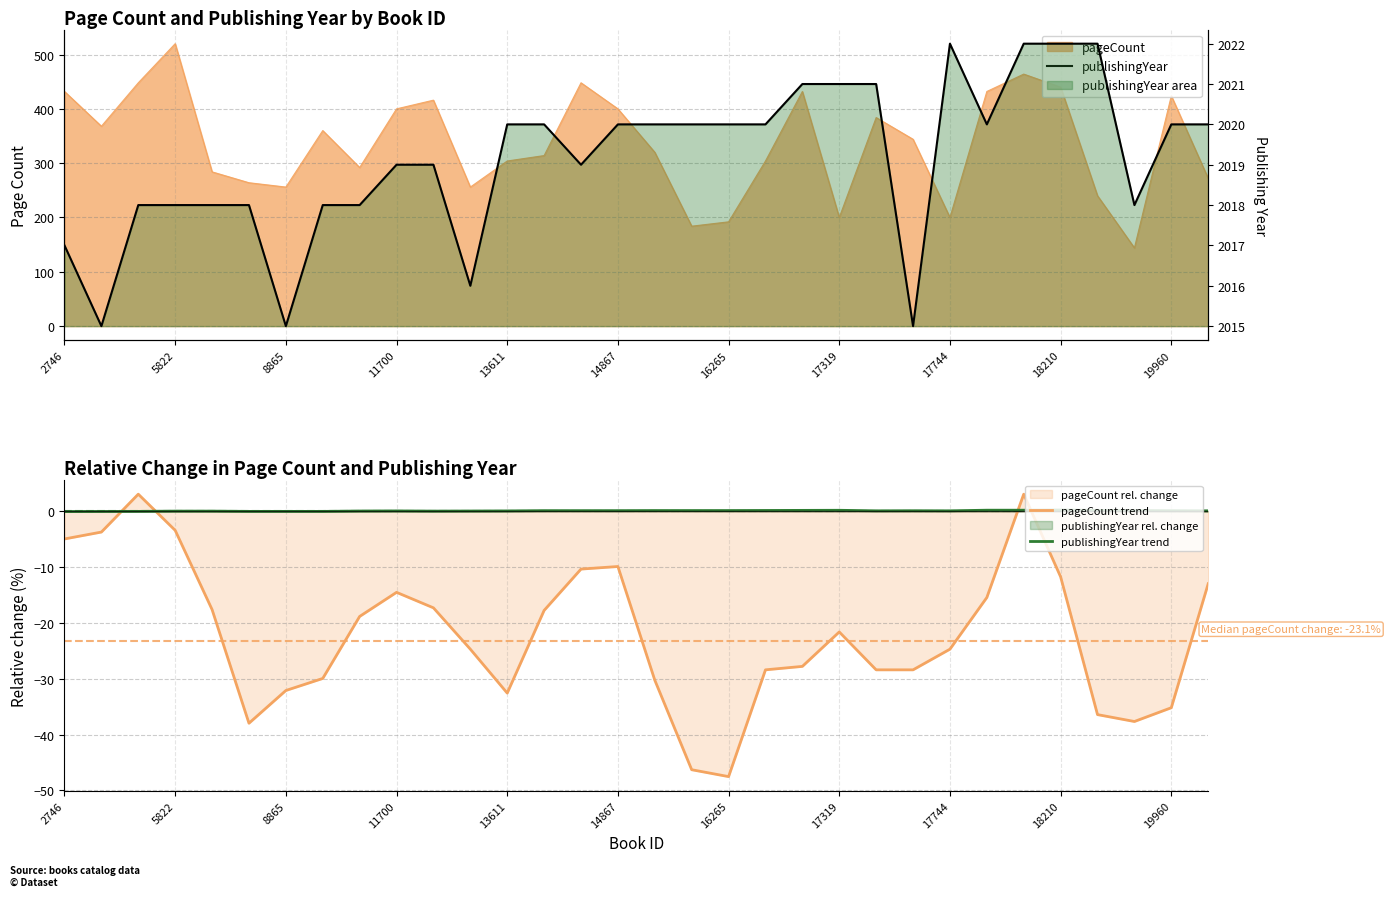

How many values in the publishingYear trend series exceed 0?

26